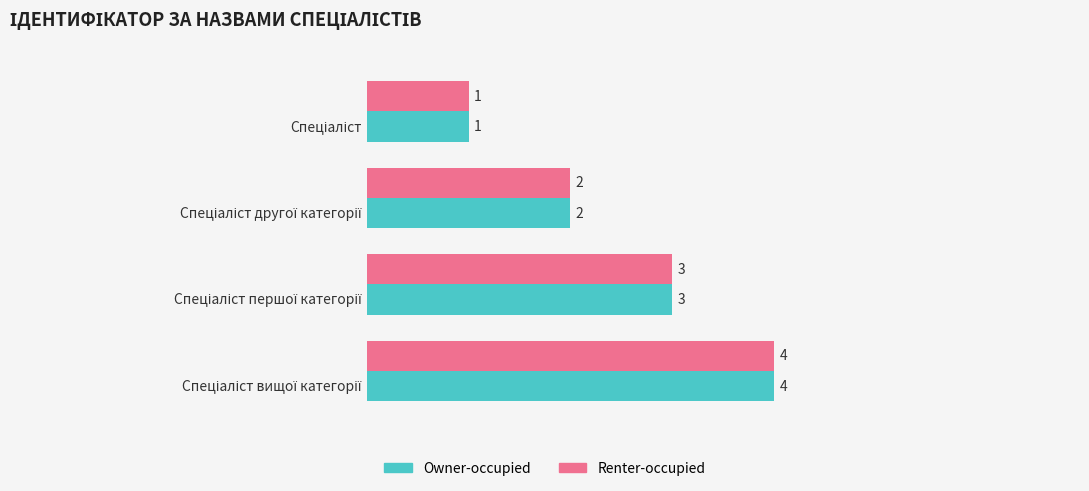

What is the difference between the maximum and minimum values in the Owner-occupied series?

3